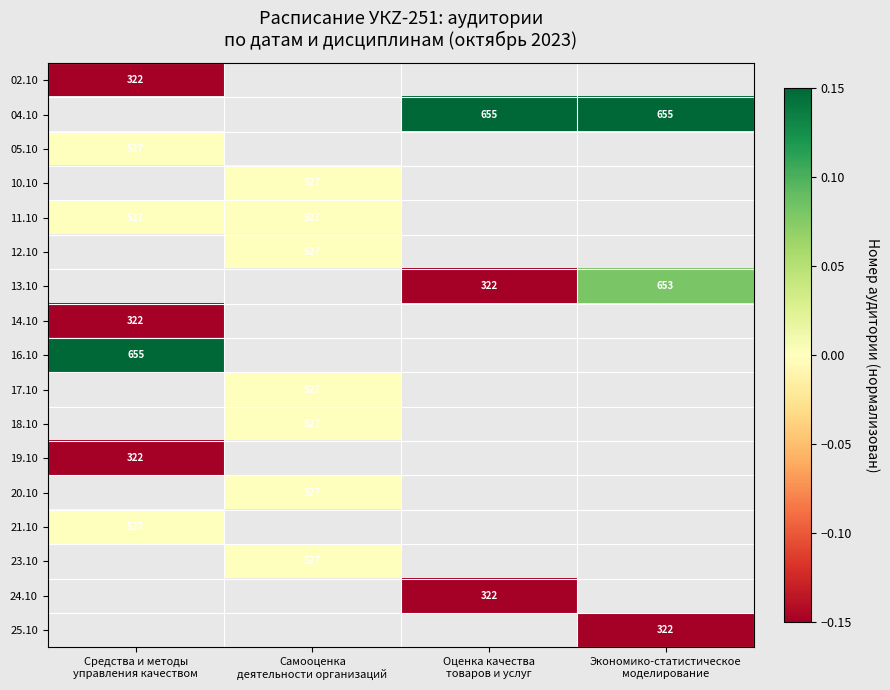

Which category has the lowest value in the 14.10 series?

Средства и методы управления качеством